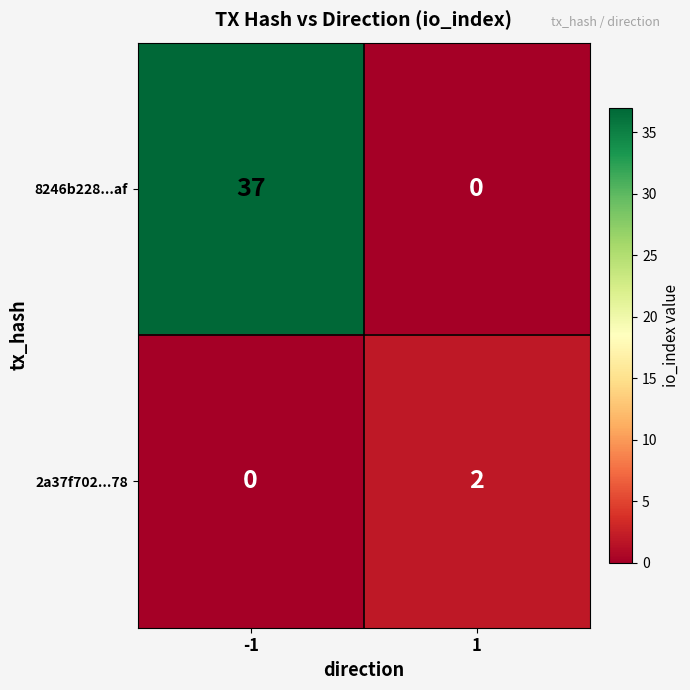

Count the number of categories in the chart.

2